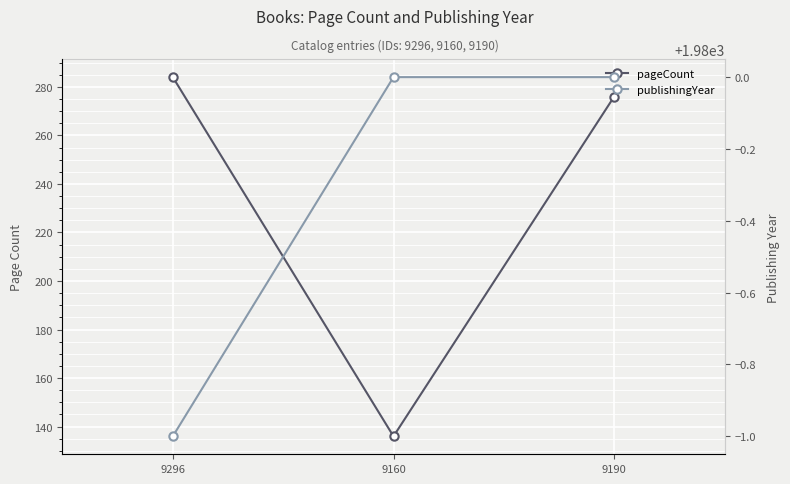

How many lines are shown in the chart?

2